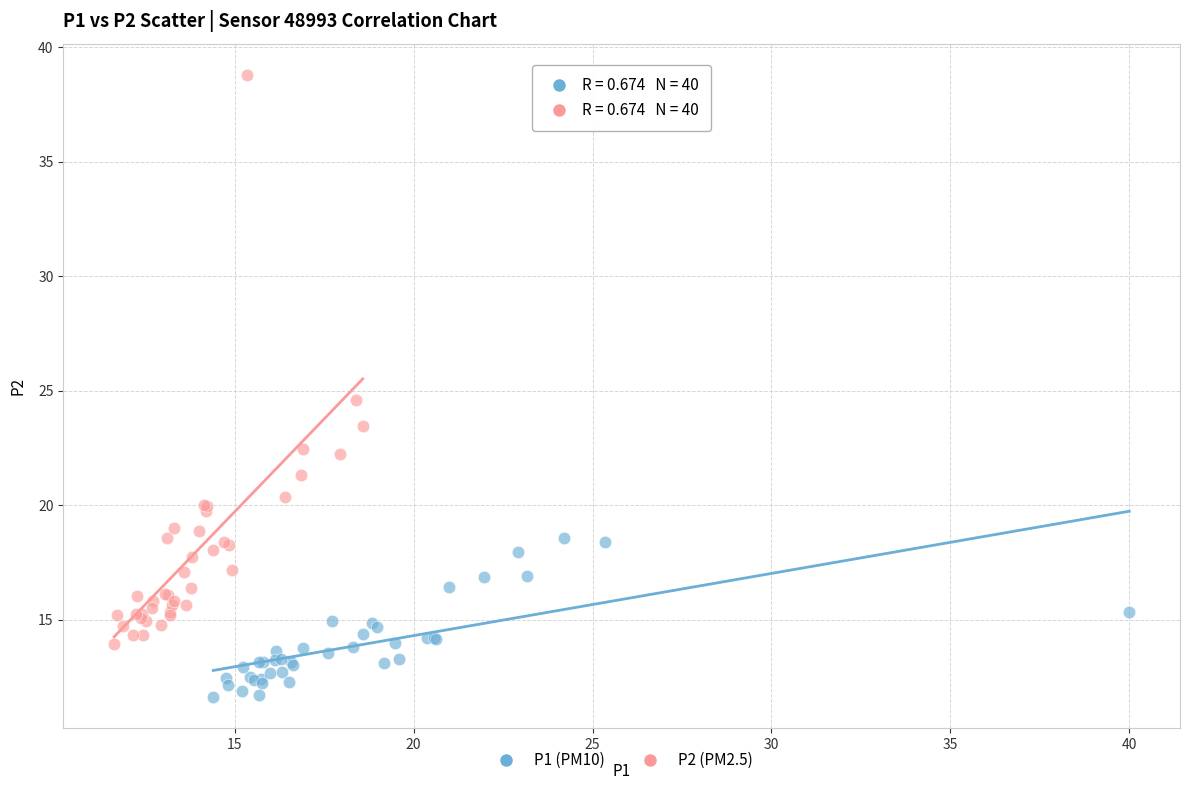

What are all the series names shown in the legend?

P1 (PM10), P2 (PM2.5)